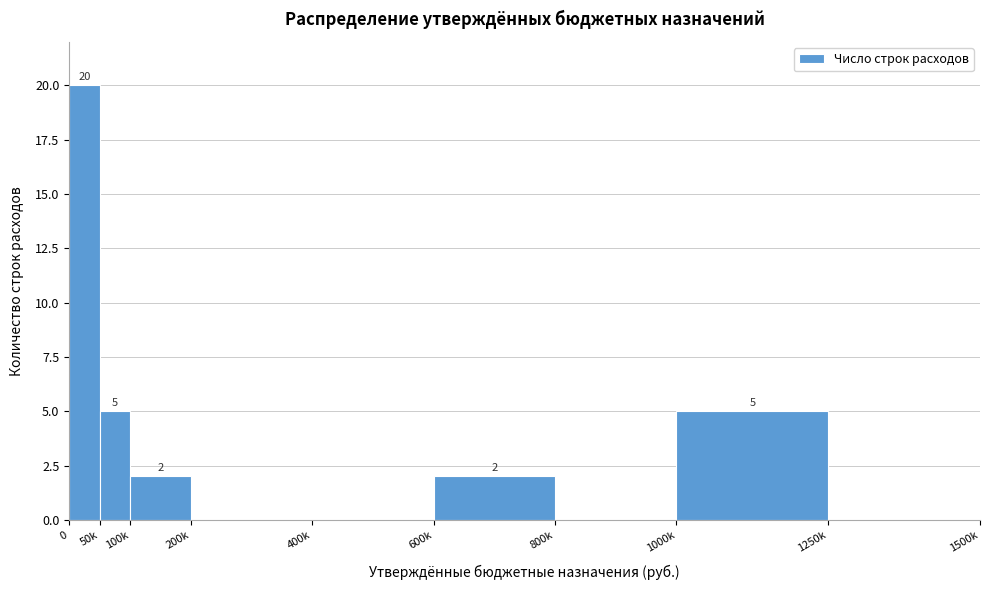

Reading right to left, list all the values displayed in this chart.

1250k=0	1000k=5	800k=0	600k=2	400k=0	200k=0	100k=2	50k=5	0=20